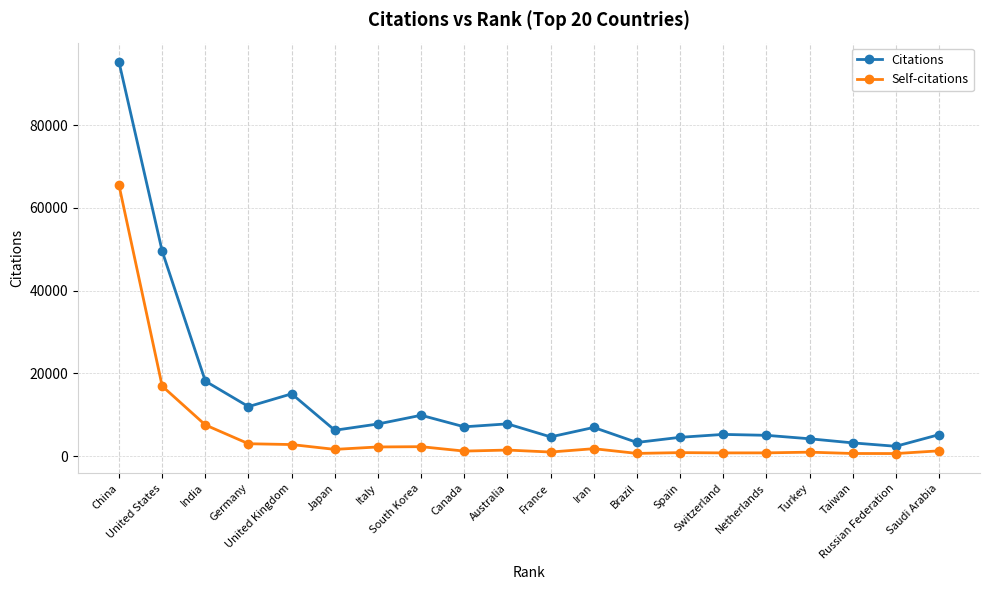

At how many categories does at least one series exceed 74844?

1